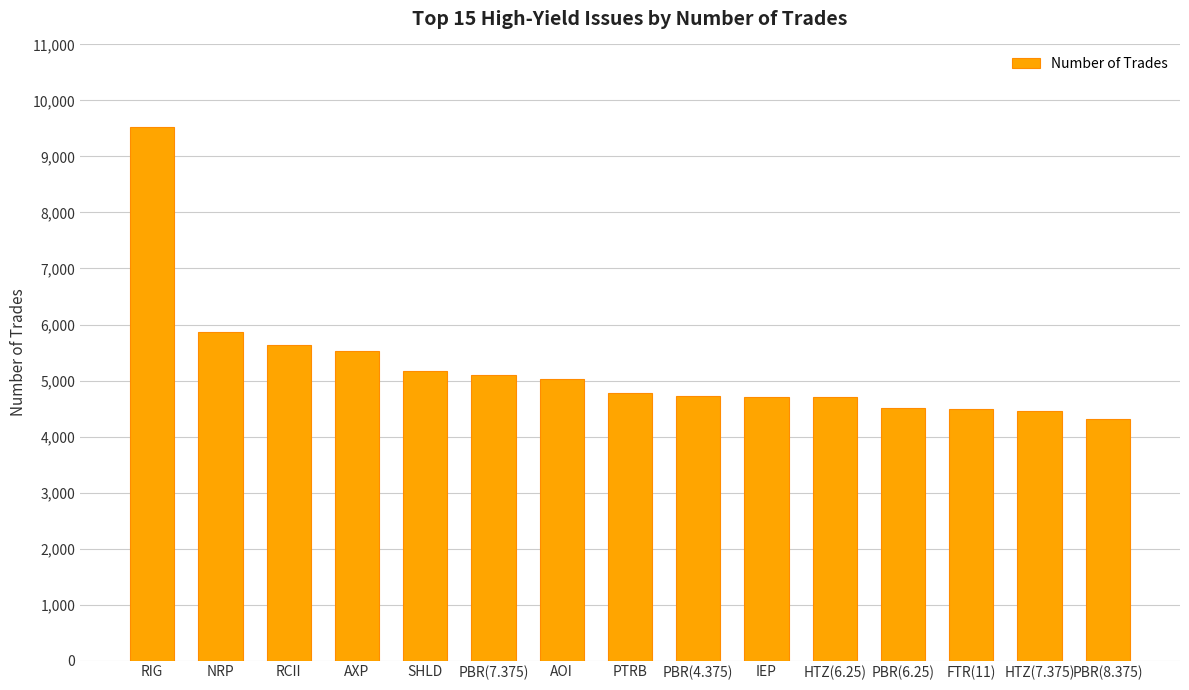

Between PBR(6.25) and AXP, which is larger?

AXP